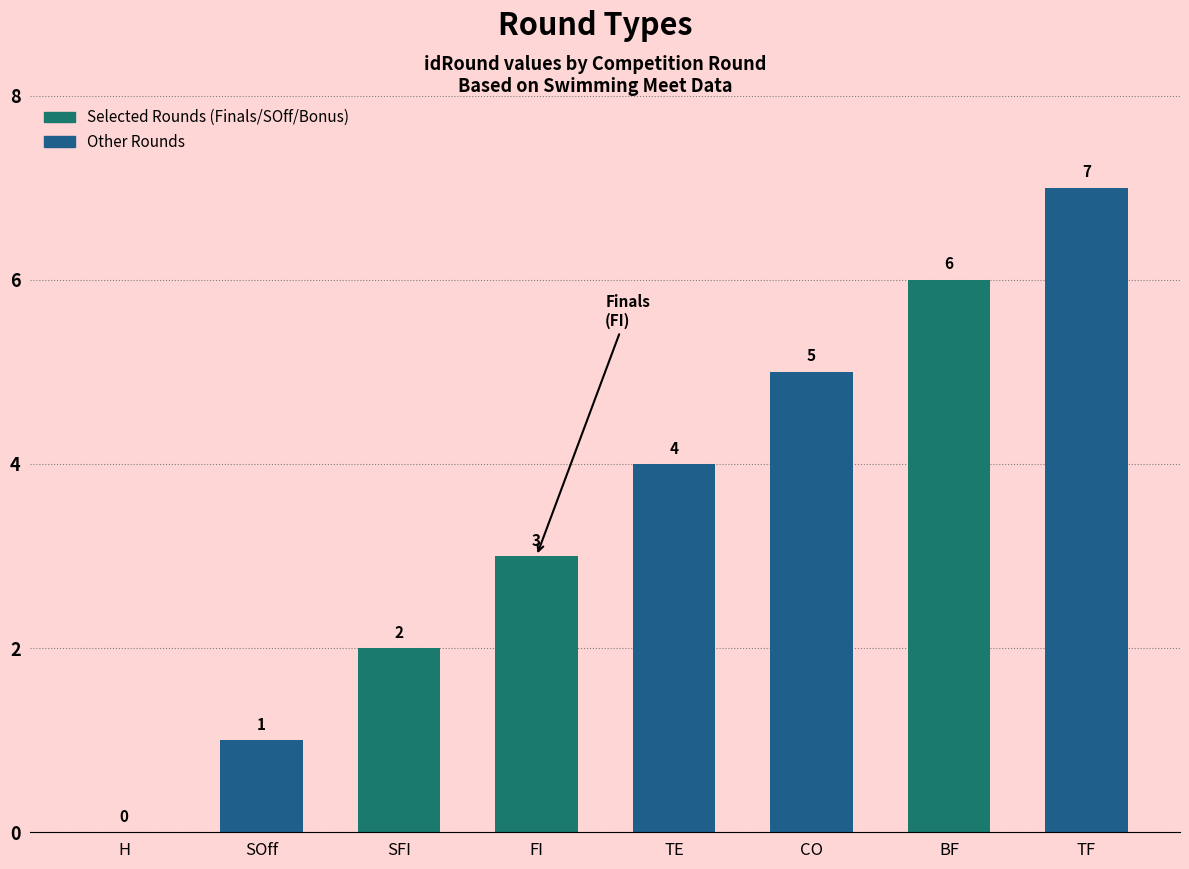

True or false: the data shows 3 at FI.

True